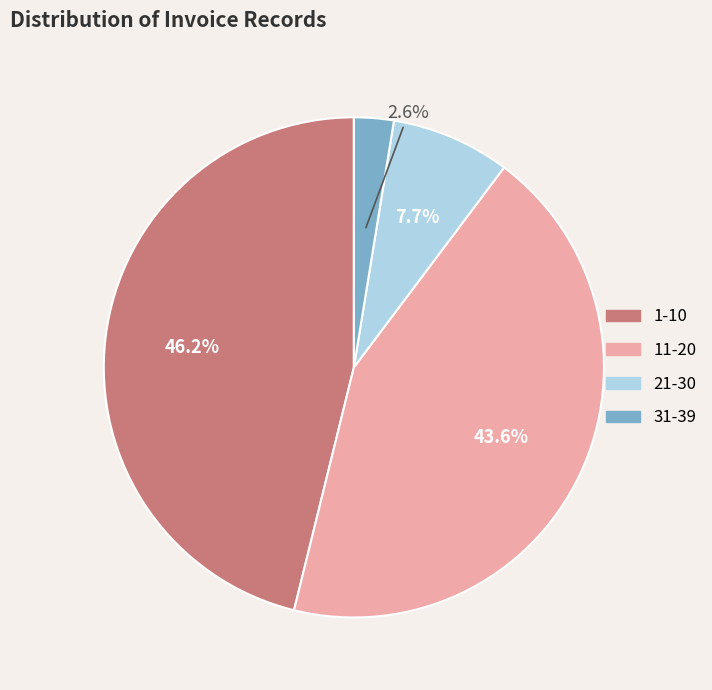

Which category has the biggest portion of the pie?

1-10